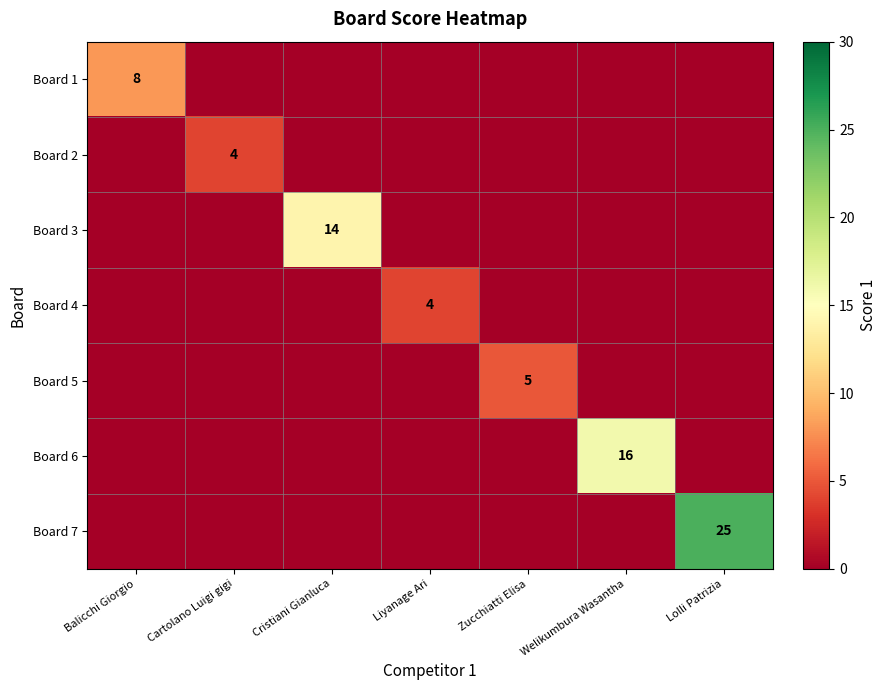

Count the number of categories in the chart.

7